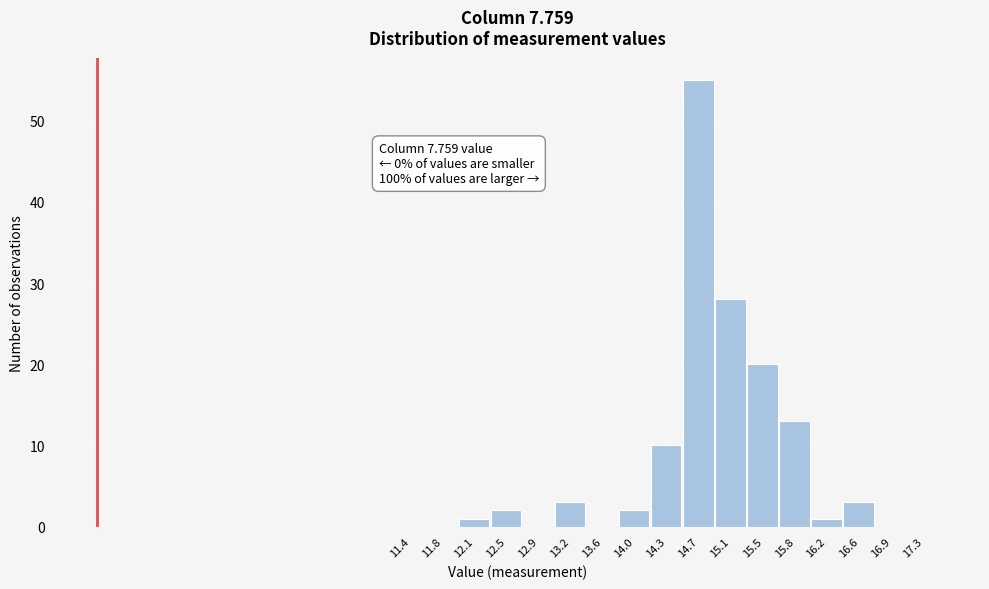

Which range on the x-axis has the tallest bar?

14.55 to 14.90